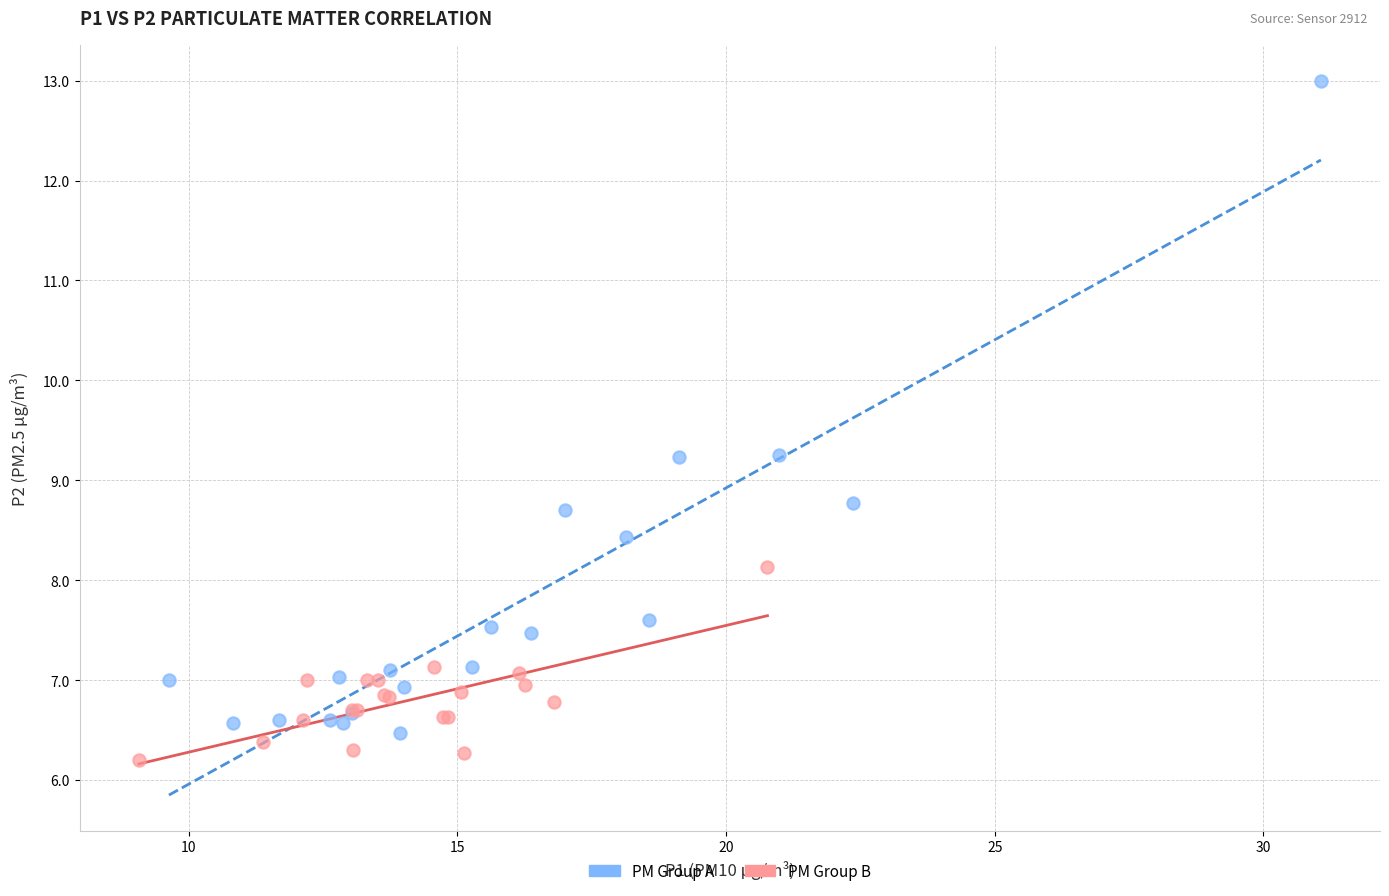

Which series has the largest Y range (max minus min)?

PM Group A